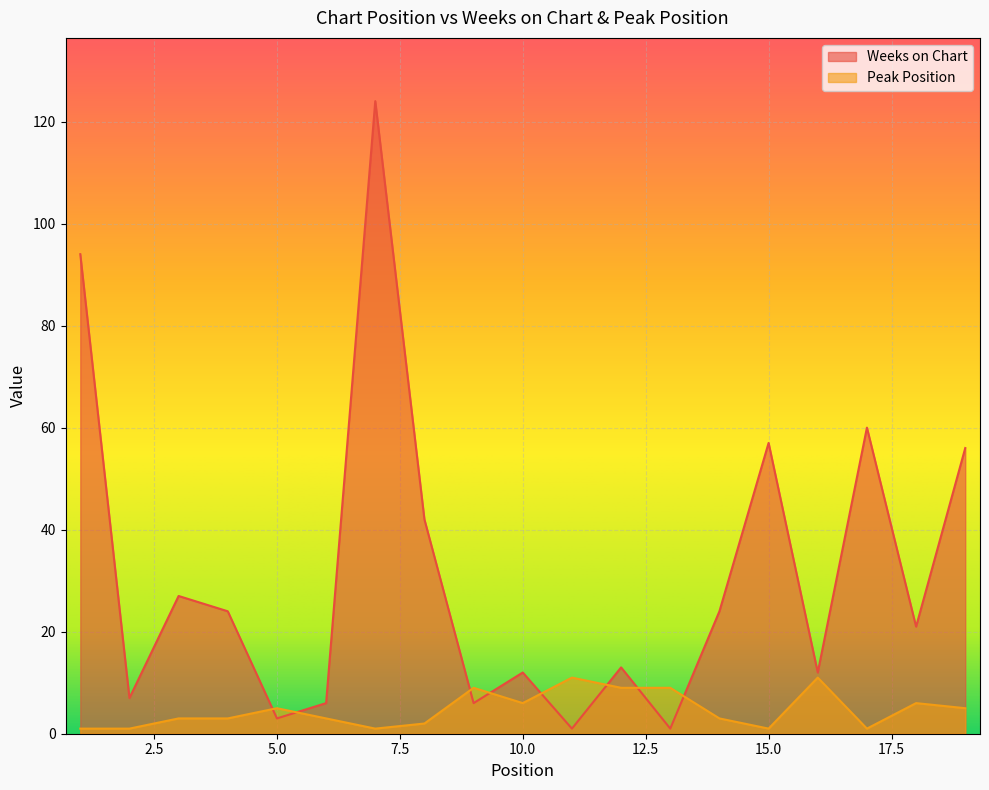

True or false: Peak Position has a value of 4 at 6.

False